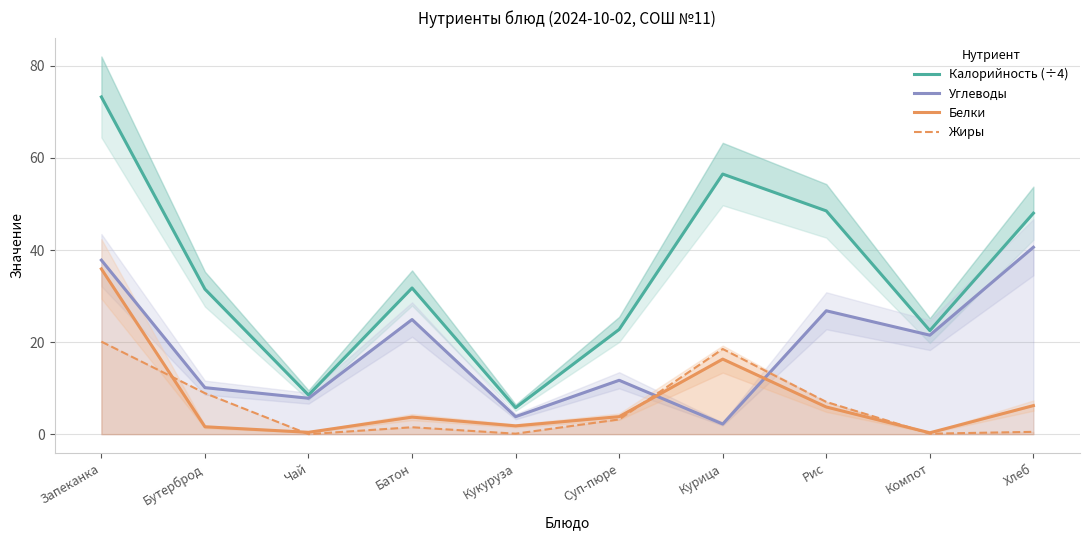

Between which two adjacent categories do Жиры and Белки first intersect?

Запеканка and Бутерброд